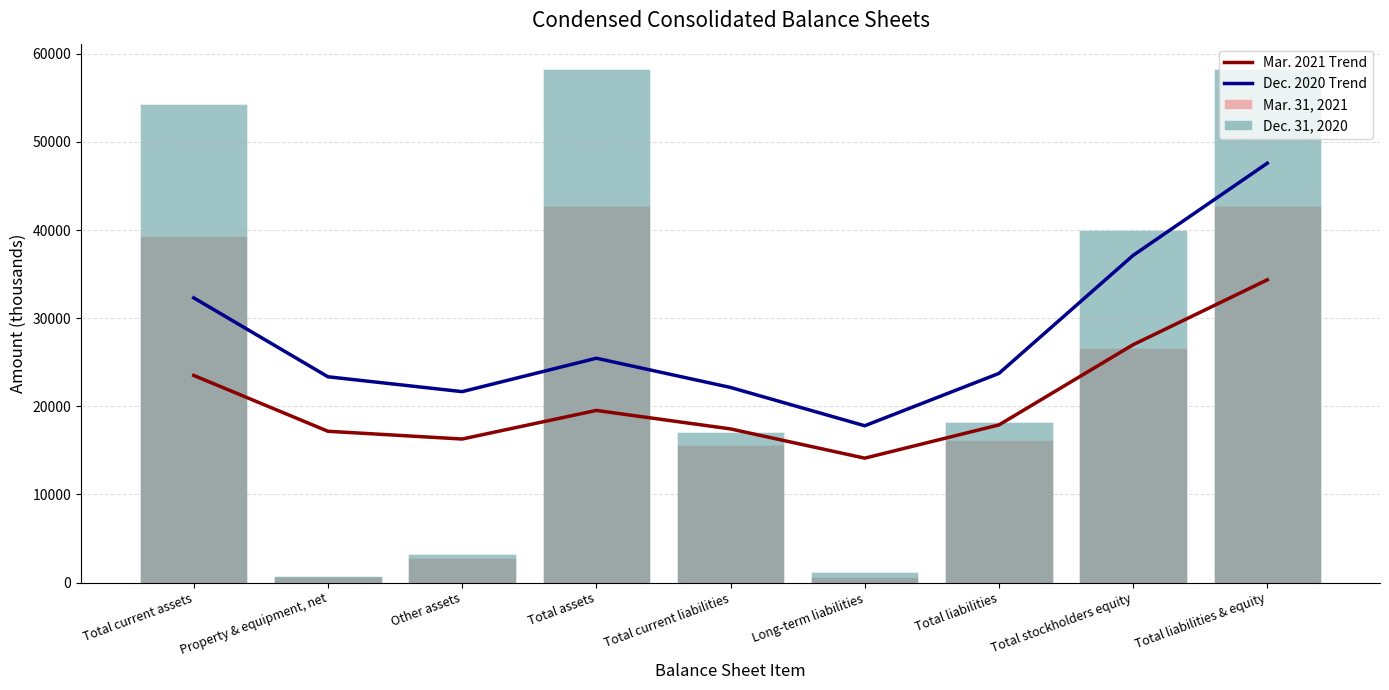

Which category has the lowest value in the Mar. 31, 2021 series?

Long-term liabilities